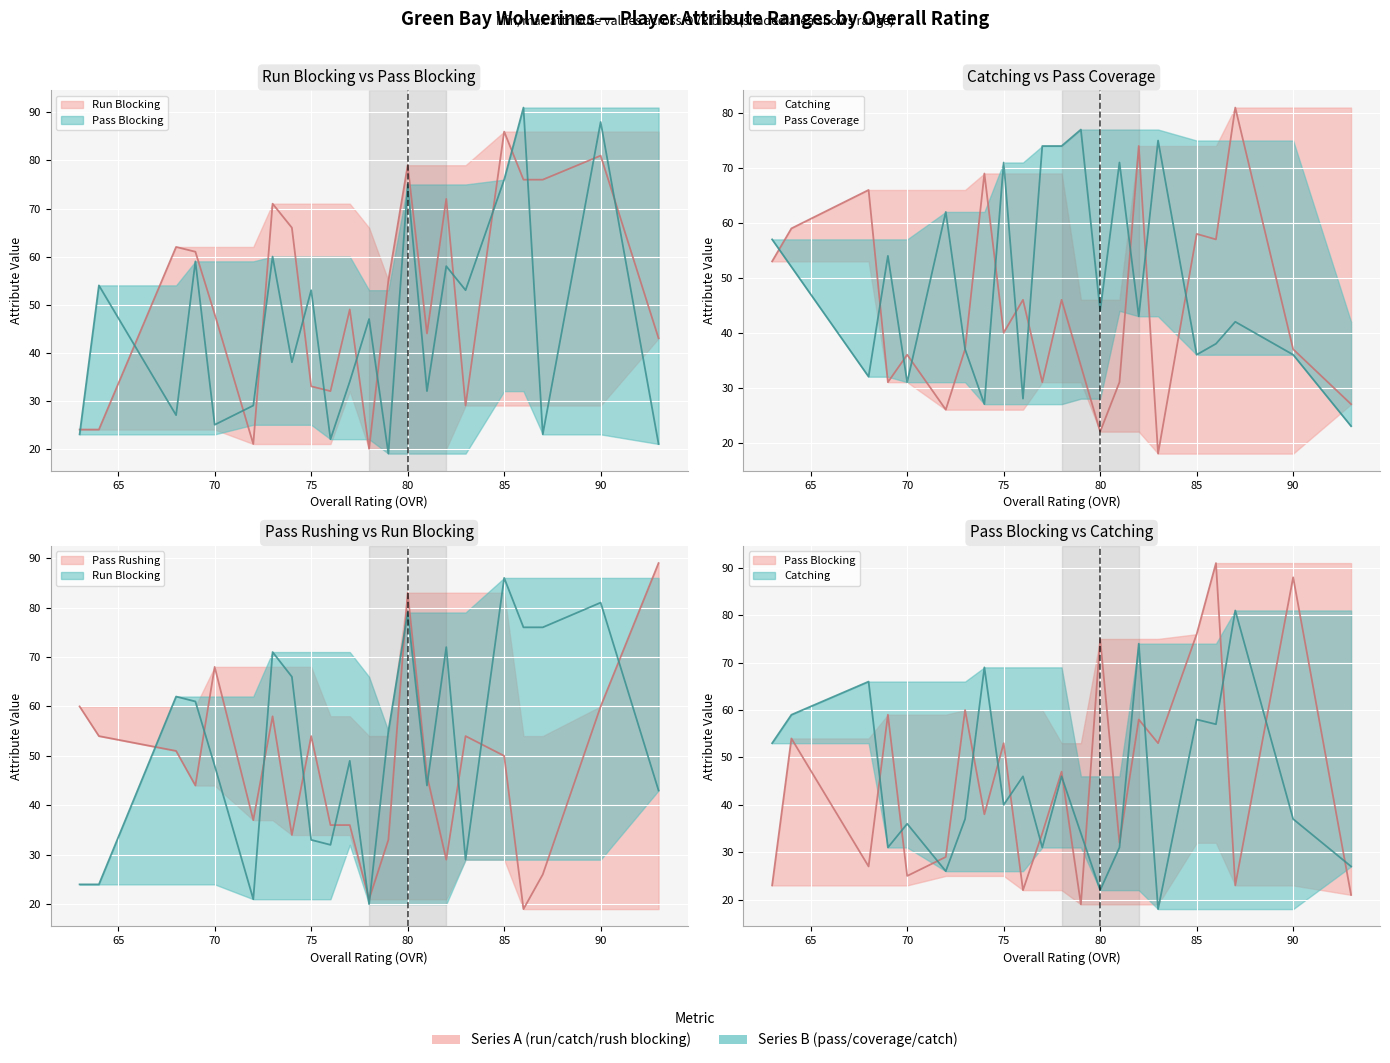

The catching series shows 67 at 75. True or false?

False